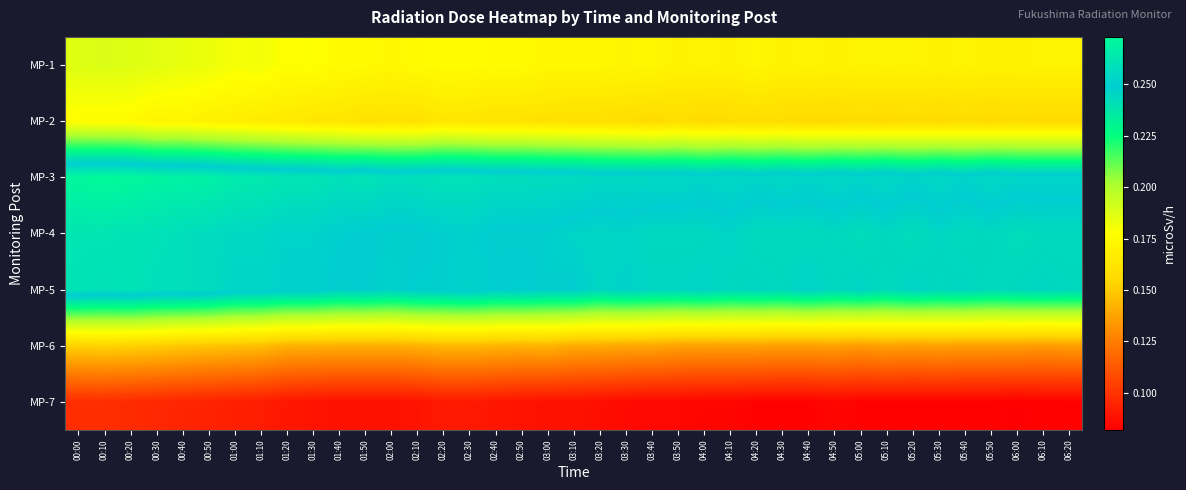

What is the total value across all series at 03:30?

1.3